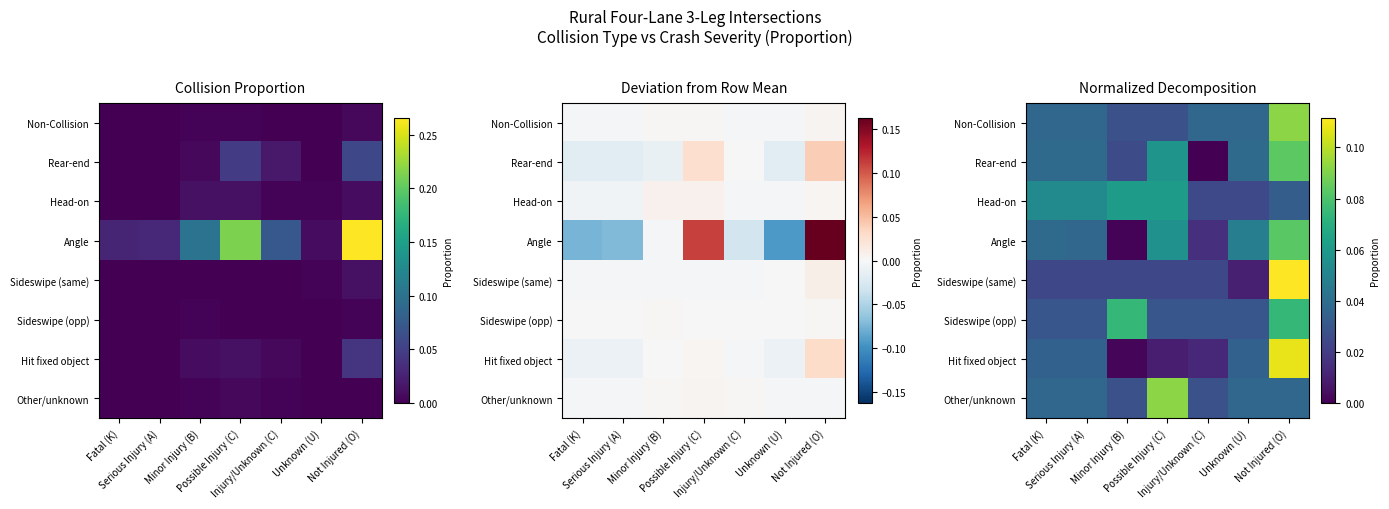

Between Unknown (U) and Not Injured (O), which series saw the biggest shift?

Sideswipe (same)